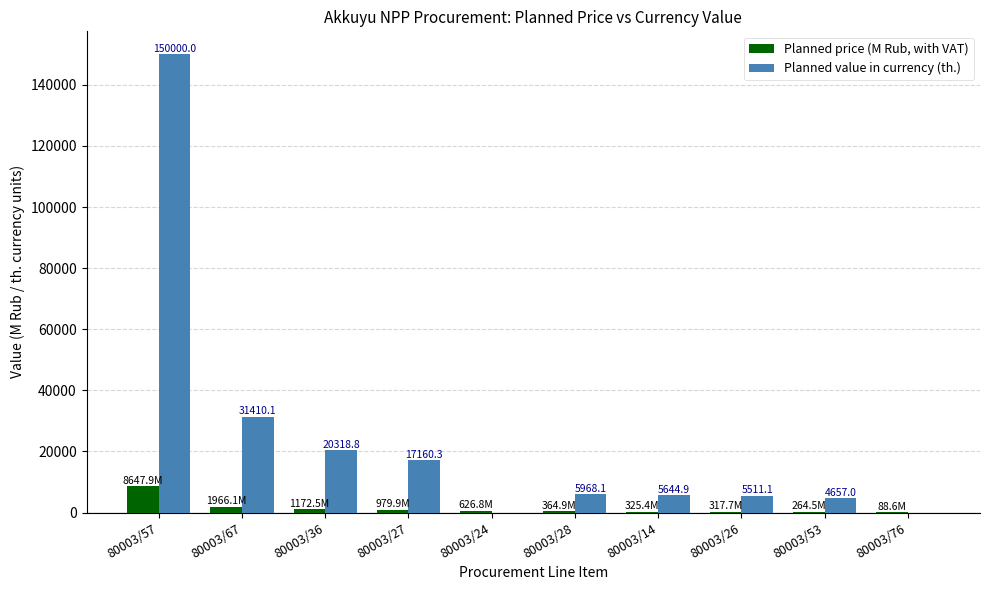

Where is Planned value in currency (th.) nearest to the value 75000?

80003/67